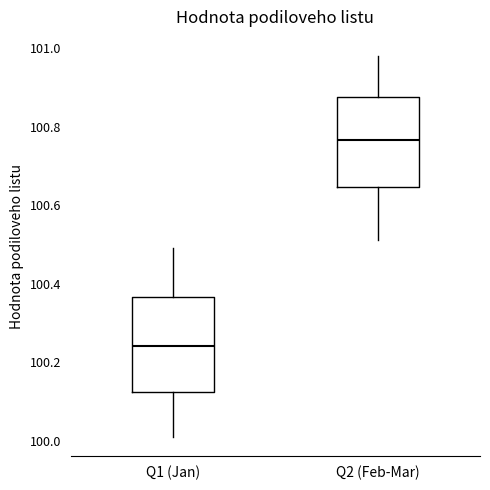

Reading left to right, read every box against the y-axis: the position of its median line, the range the box covers, and the ends of its whiskers. The values are not printed on the chart, so give them approximately, as read against the axis.

Q1 (Jan): median 100.24, box 100.12 to 100.36, whiskers 100.02 to 100.50
Q2 (Feb-Mar): median 100.76, box 100.64 to 100.88, whiskers 100.52 to 100.98